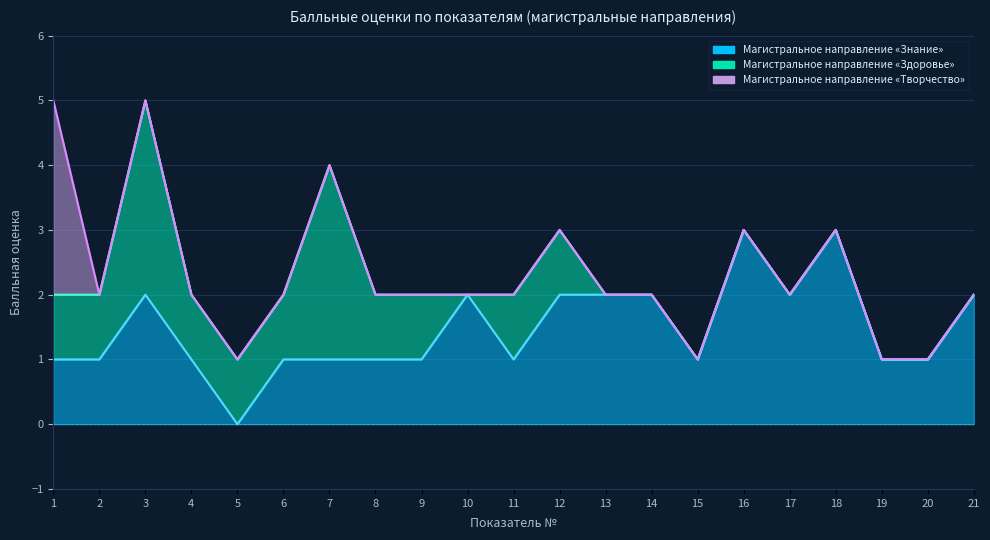

What is the difference between the maximum and minimum values in the Магистральное направление «Творчество» series?

3